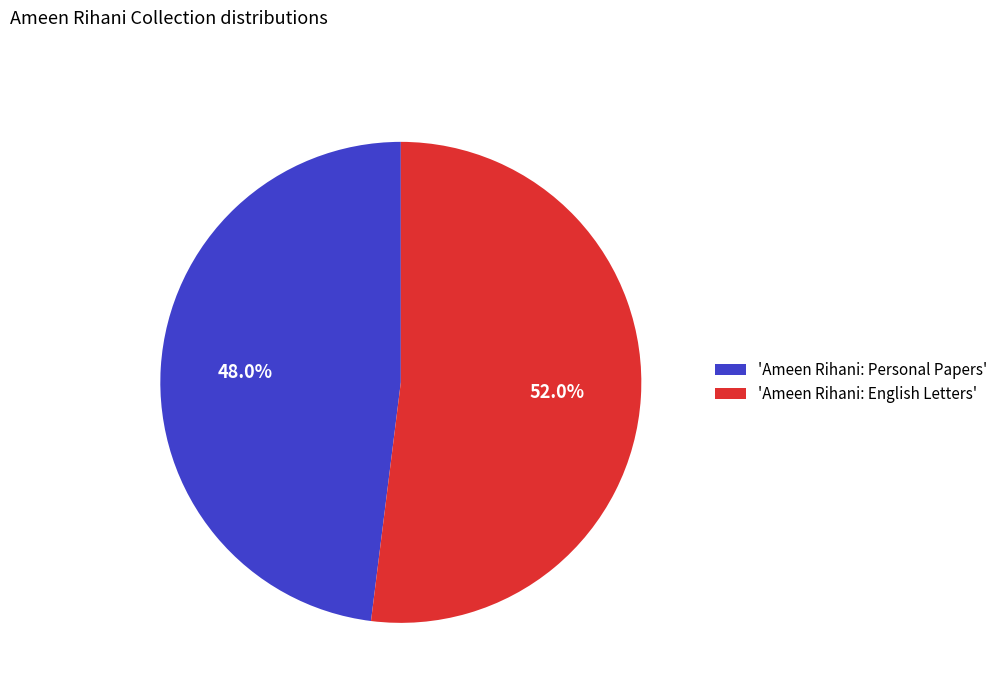

Combined, do 'Ameen Rihani: English Letters' and 'Ameen Rihani: Personal Papers' account for over 50%?

Yes